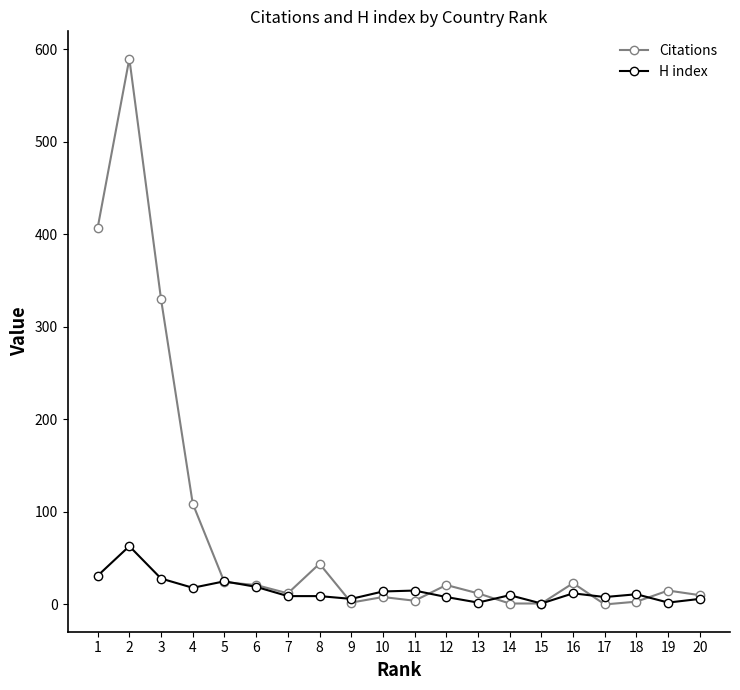

What is the approximate value of H index at 7, to the nearest 10?

10